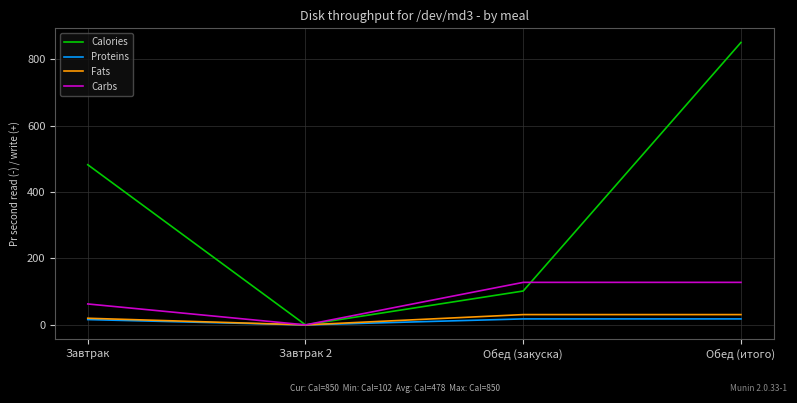

Which series has the largest range (max minus min)?

Calories